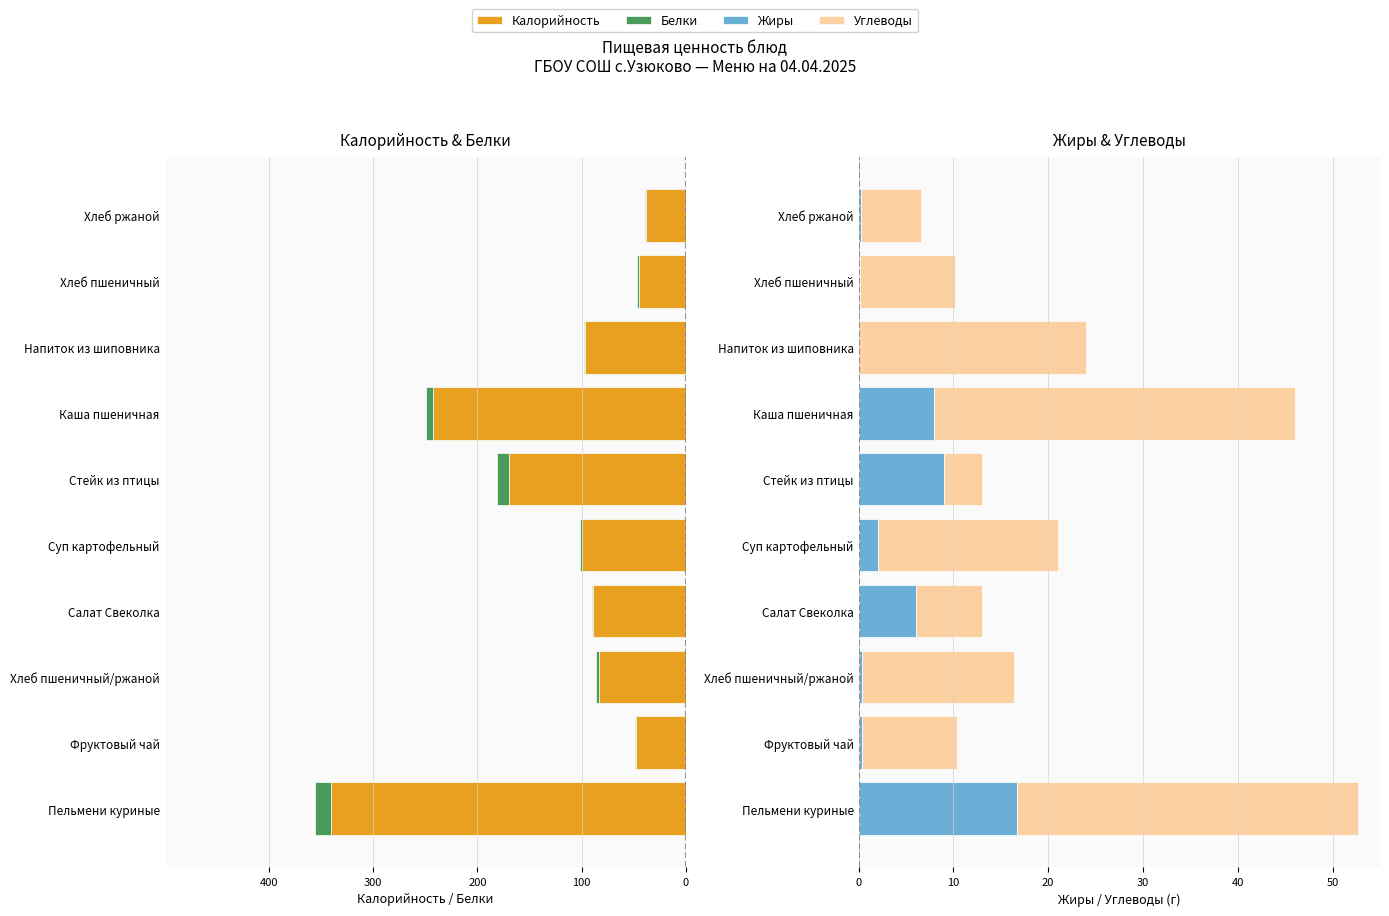

What value does the Углеводы series have at Хлеб ржаной?

6.4